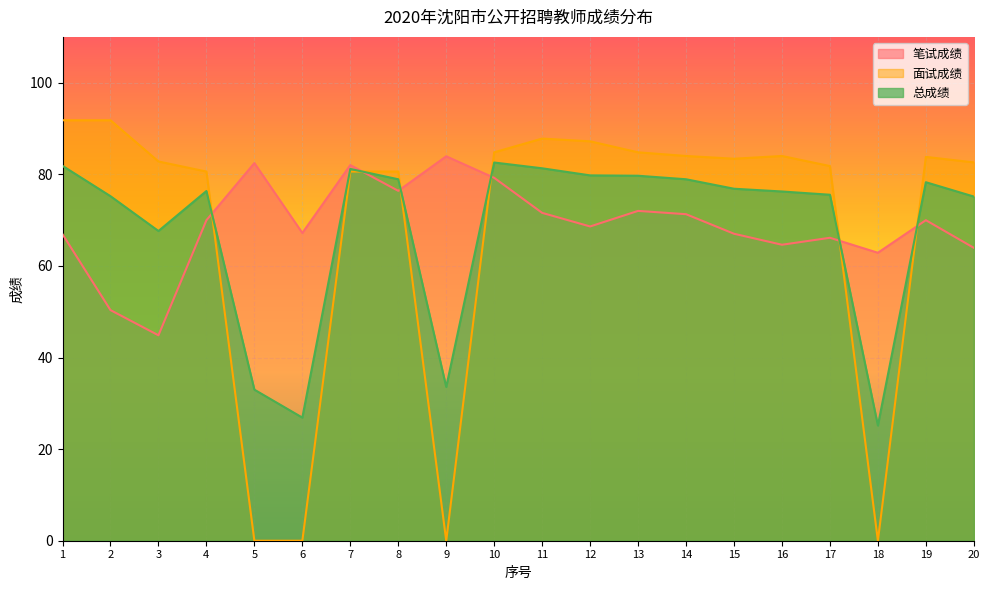

Reading left to right, transcribe all the data shown in this chart.

笔试成绩: 66.9	50.4	44.9	70.0	82.5	67.2	82.0	76.4	83.9	79.2	71.6	68.6	72.0	71.3	67.0	64.6	66.1	62.9	70.0	64.0
面试成绩: 91.8	91.8	82.8	80.6	0.0	0.0	80.6	80.6	0.0	84.8	87.8	87.2	84.8	84.0	83.4	84.0	81.8	0.0	83.8	82.6
总成绩: 81.8	75.2	67.6	76.3	33.0	26.9	81.2	78.9	33.6	82.6	81.3	79.8	79.7	78.9	76.8	76.2	75.5	25.1	78.3	75.1